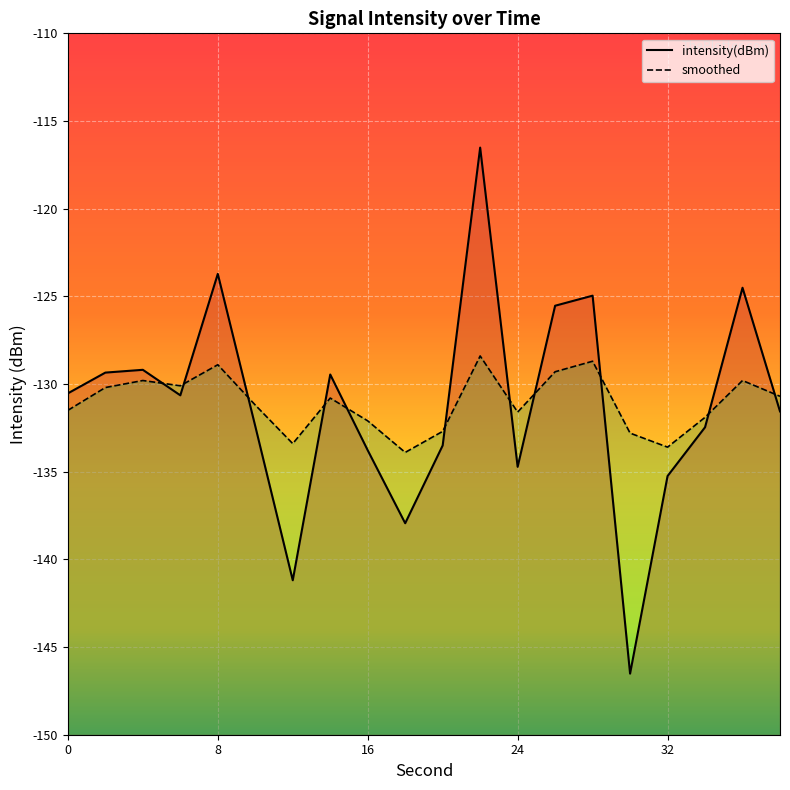

The value of smoothed at 0 is -203.2. True or false?

False